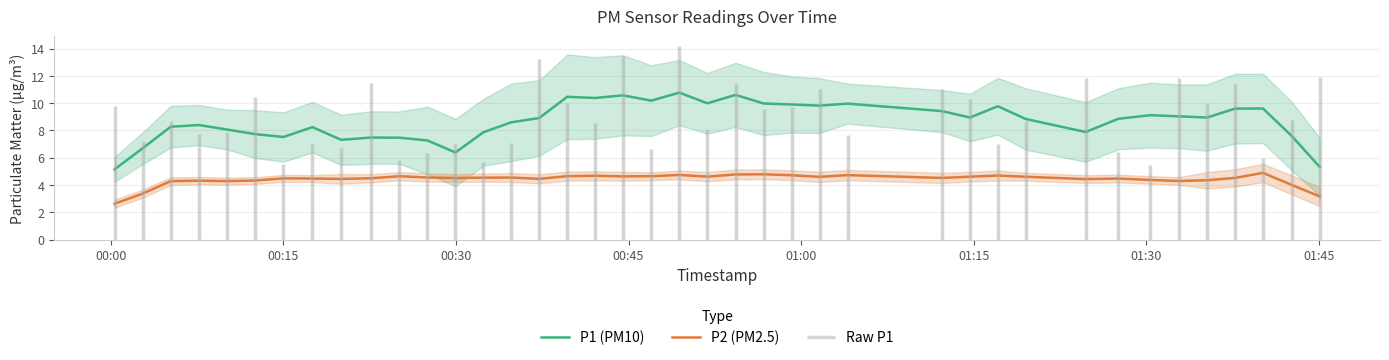

What is the value of the P2 point at the 11th from the left?

4.5